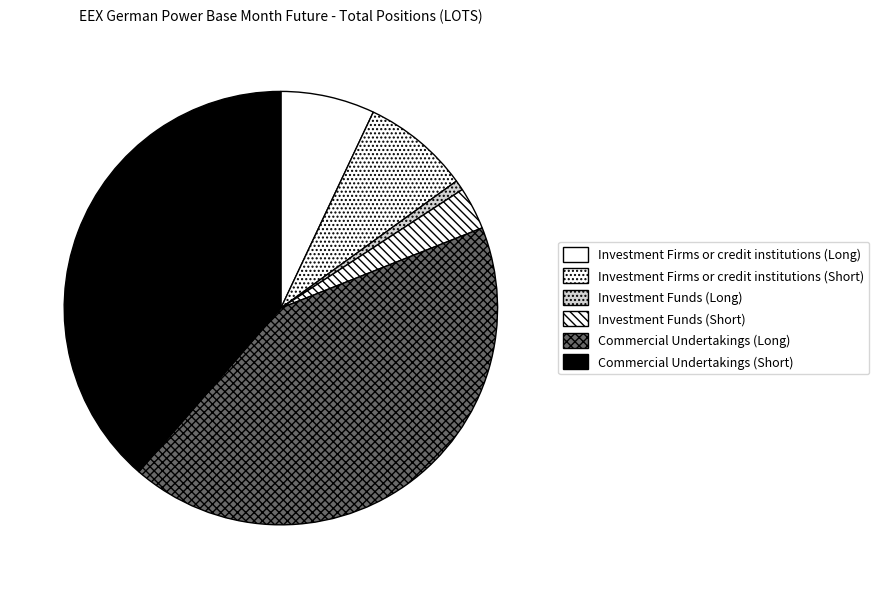

What is the largest slice in the pie chart?

Commercial Undertakings (Long)